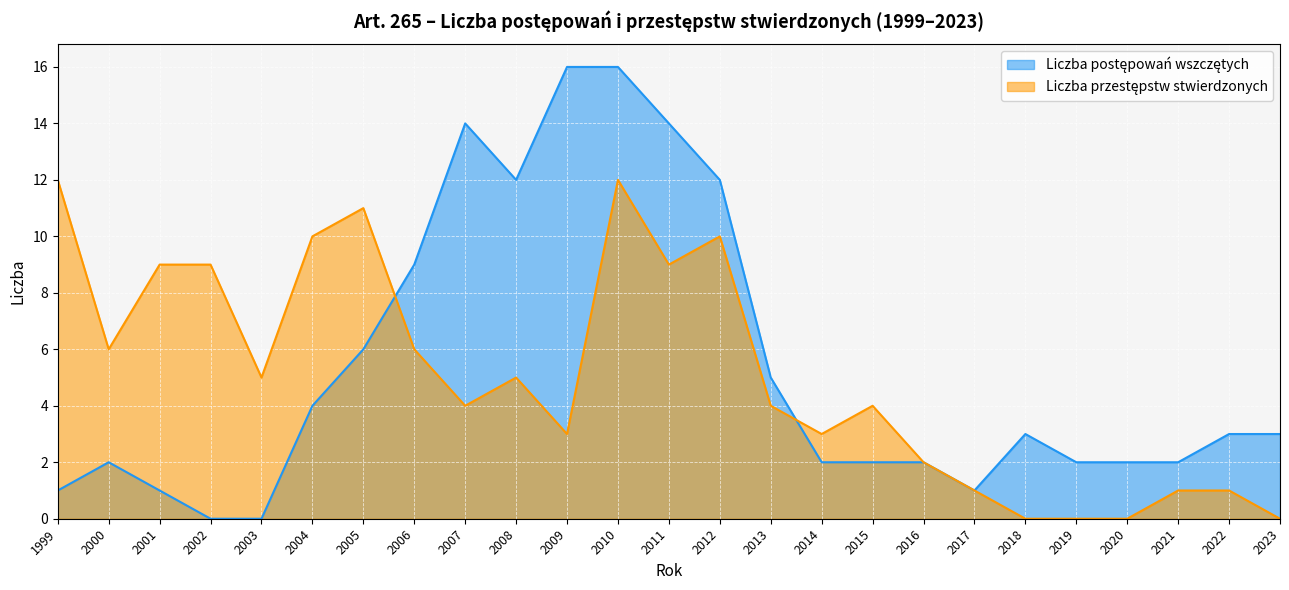

How many values in Liczba przestępstw stwierdzonych are above zero?

21